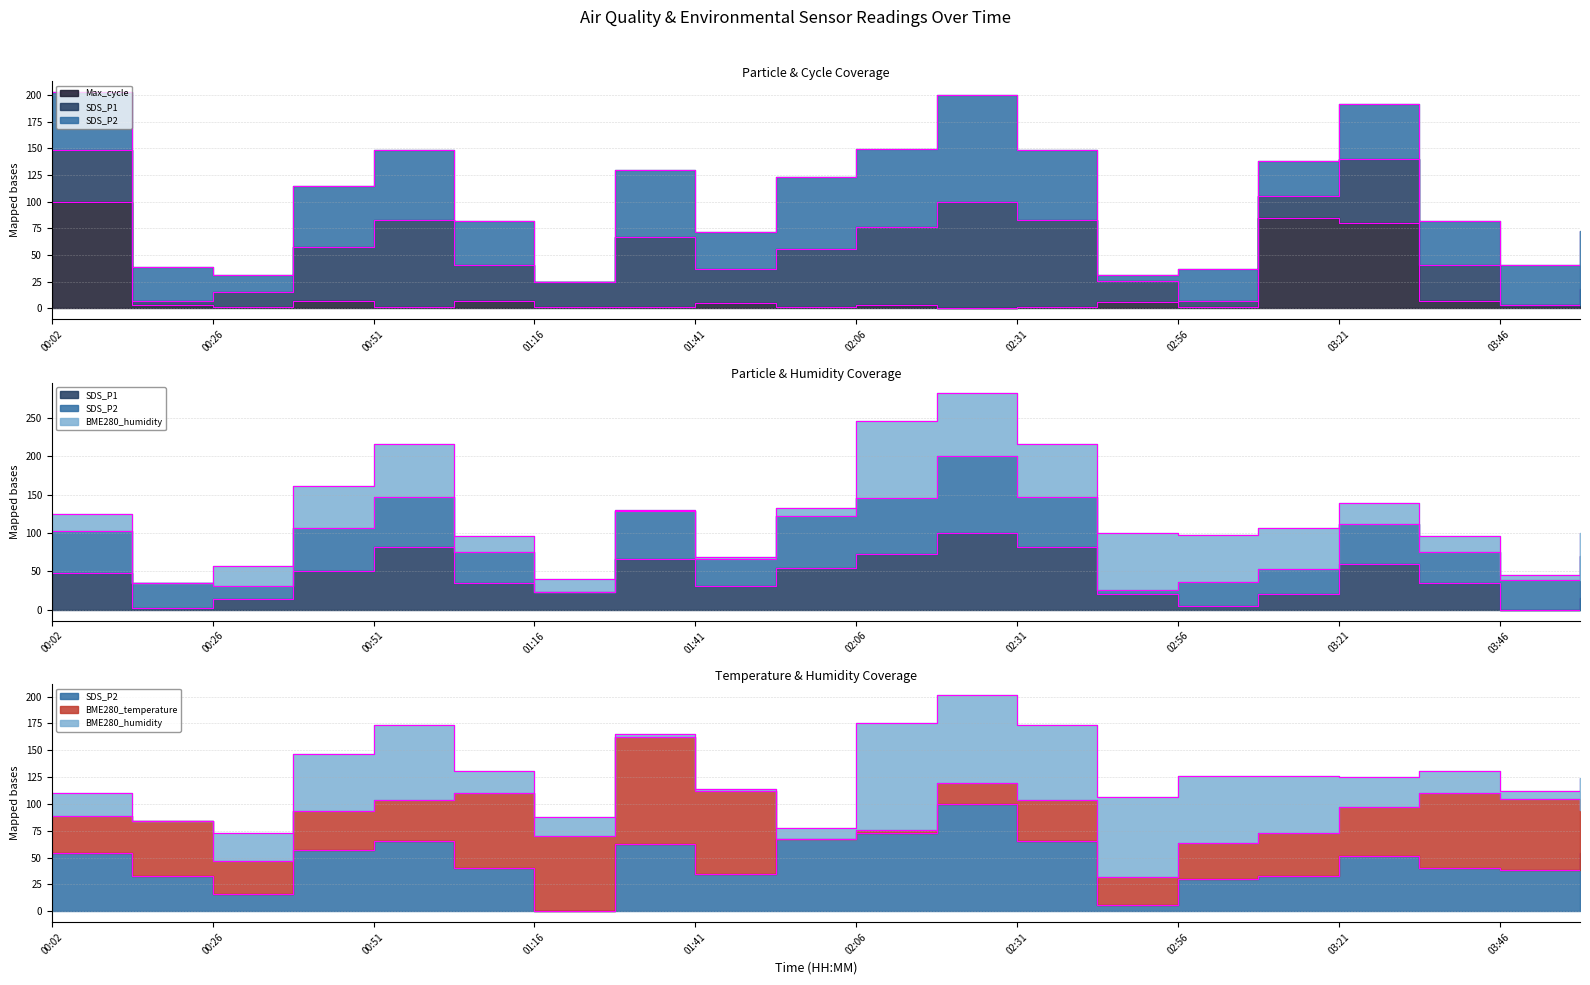

What is the total value across all series at 01:03?

81.6